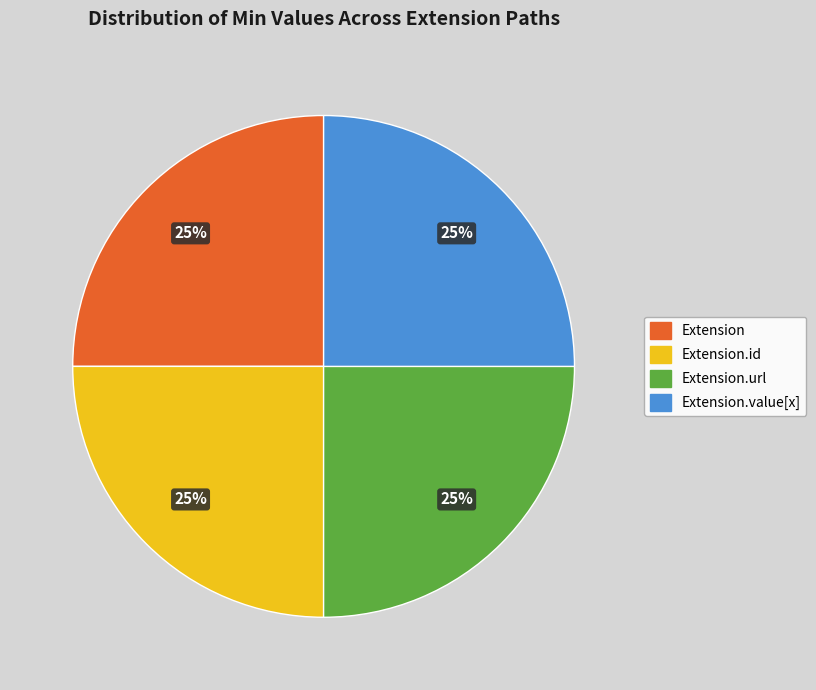

Is there a majority slice in this chart?

No